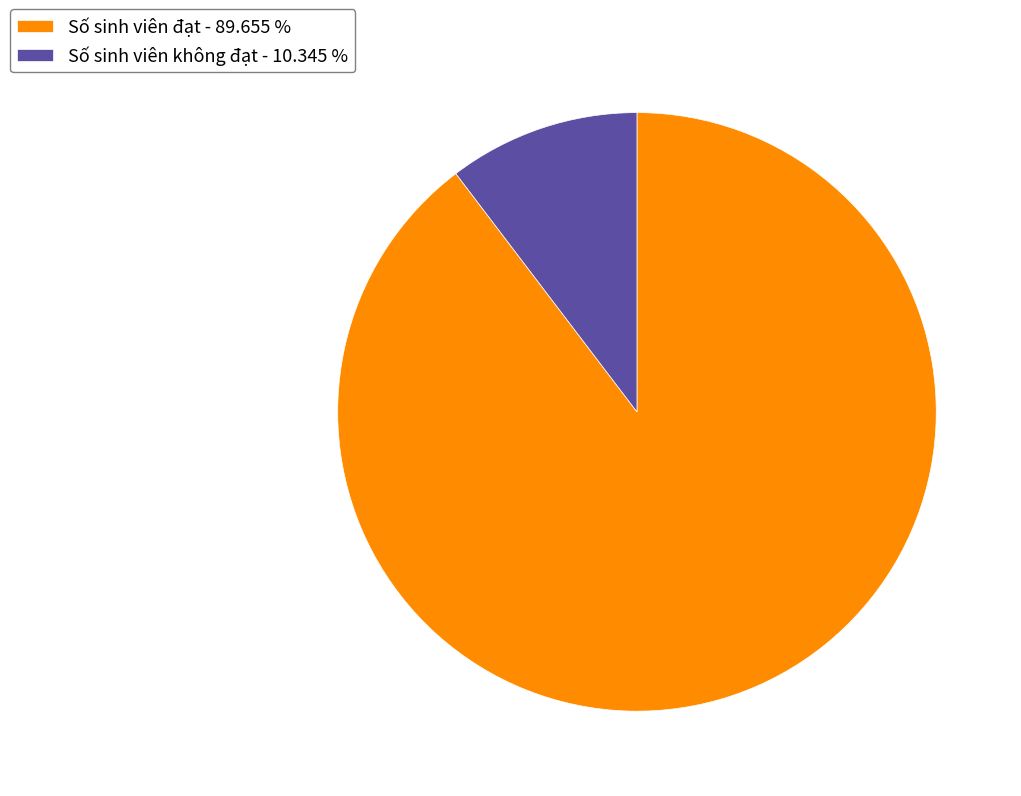

Which category has the biggest portion of the pie?

Số sinh viên đạt